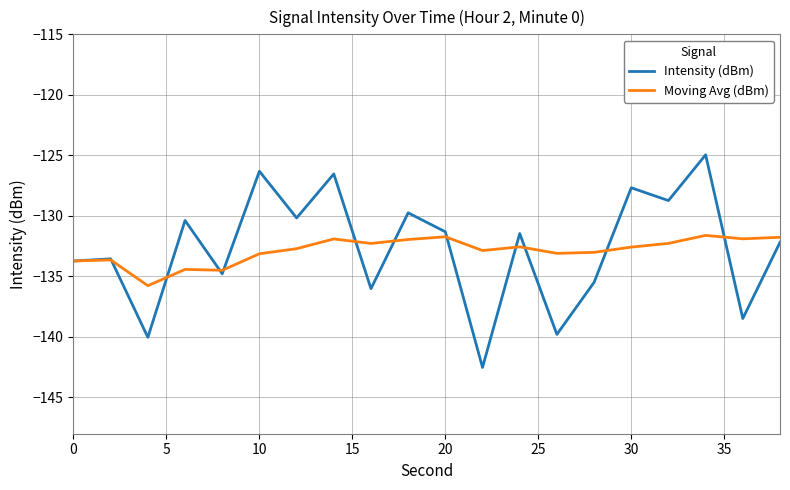

Which series has the widest spread of values?

Intensity (dBm)